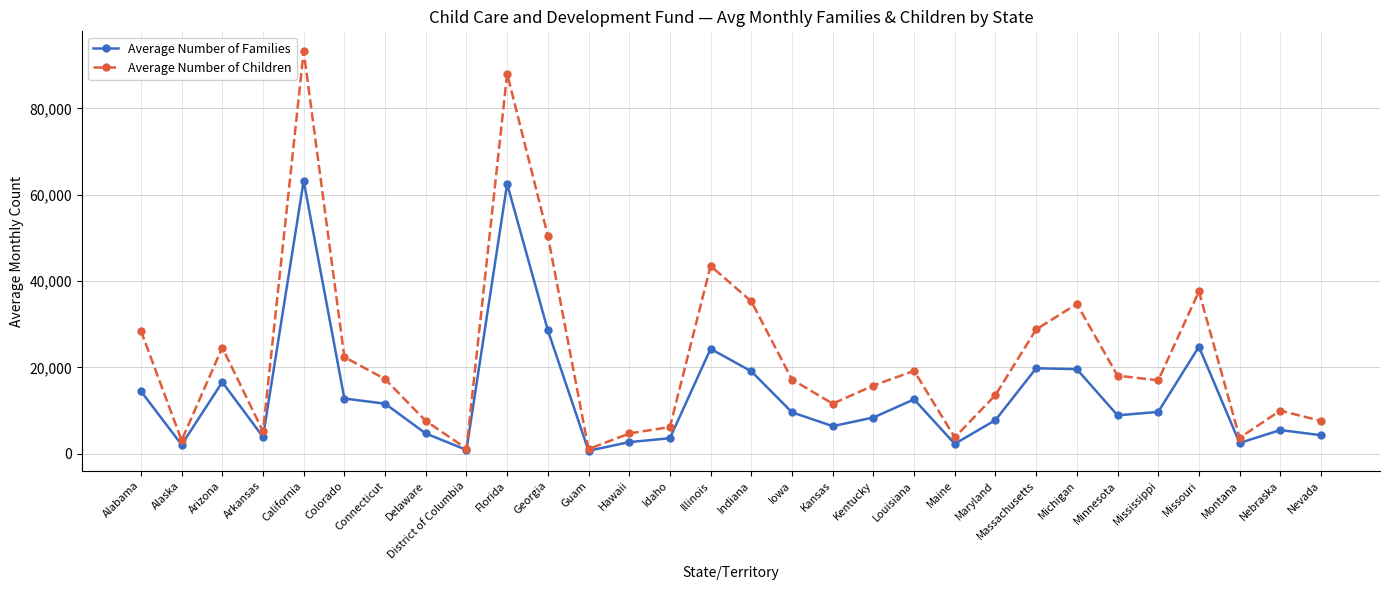

What is the value of the Average Number of Families point at the 1st from the left?

14500